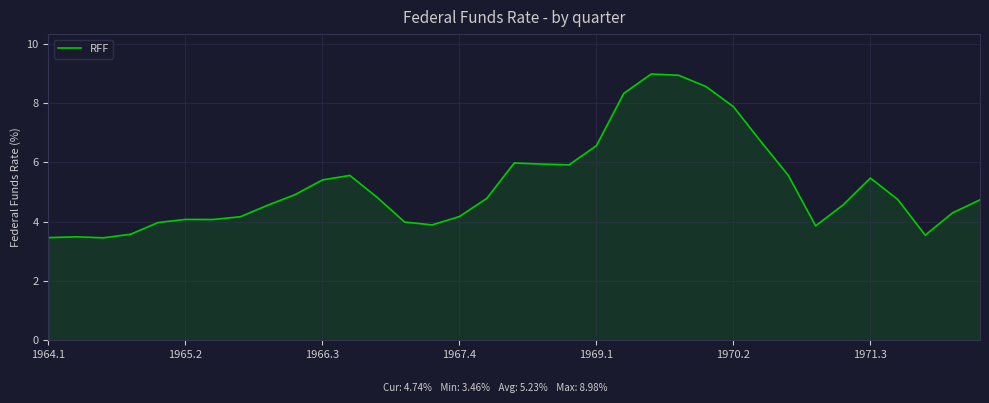

What is the greatest value displayed?

9.0